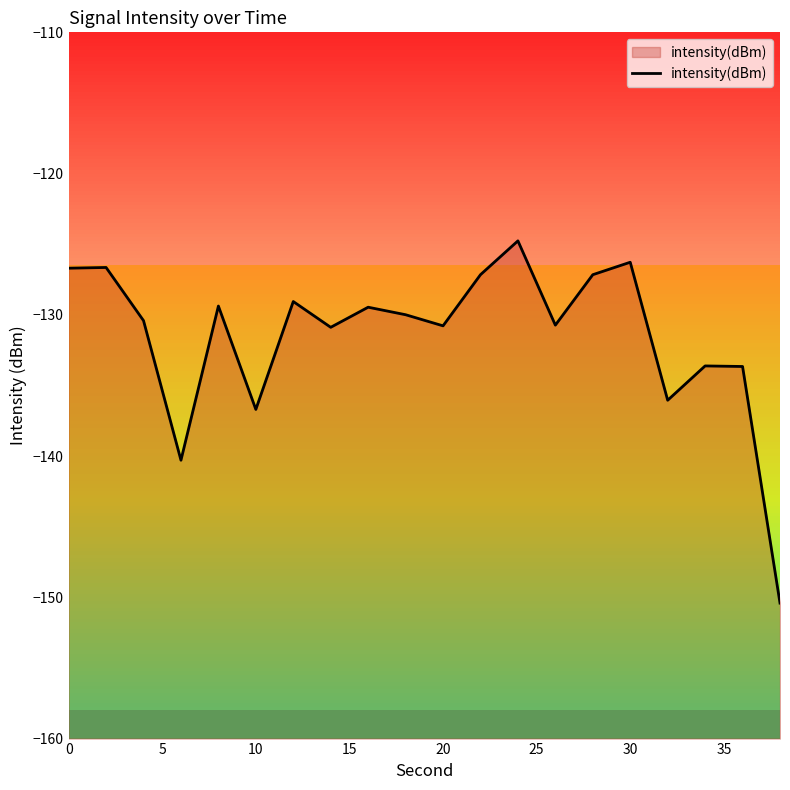

What is the average value?

-131.5